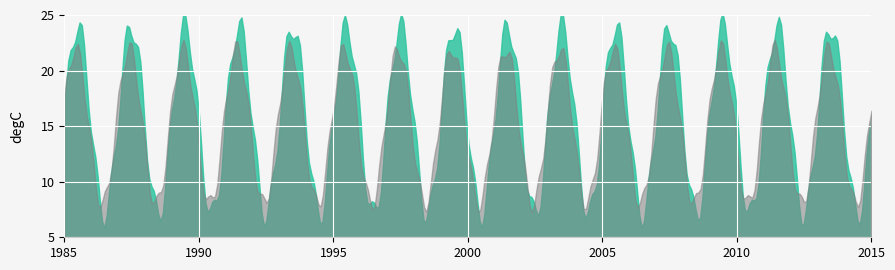

What is the minimum value shown in the chart?

5.8